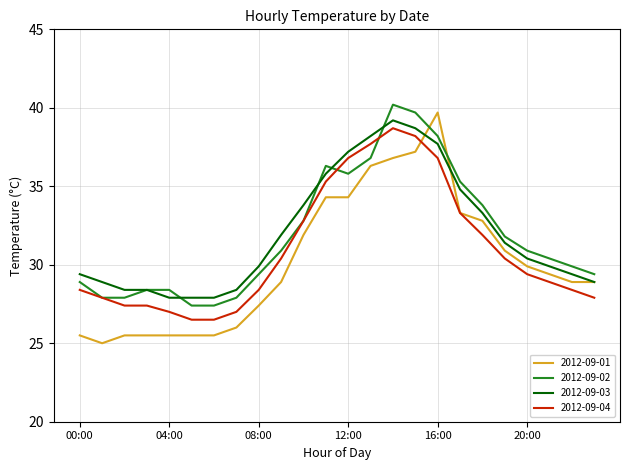

Rank the series by their maximum value, from lowest to highest.

2012-09-04, 2012-09-03, 2012-09-01, 2012-09-02